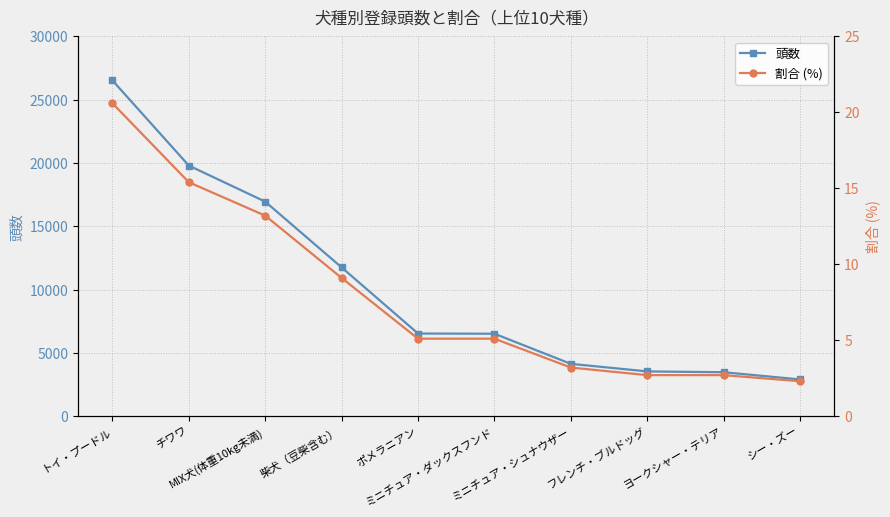

At which label does 頭数 first exceed 6529?

トイ・プードル